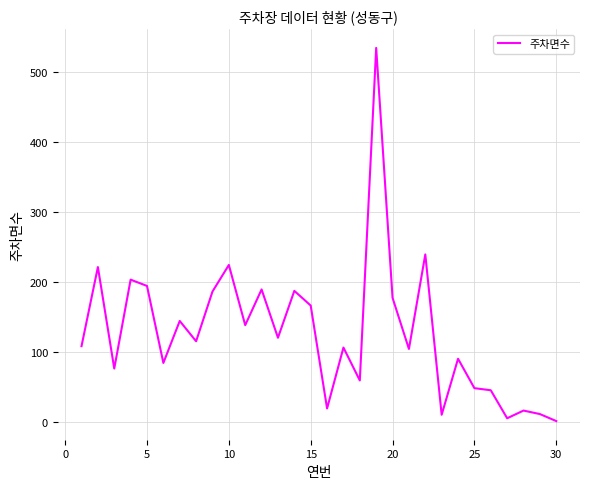

Is this an area chart (filled region under the line)?

No